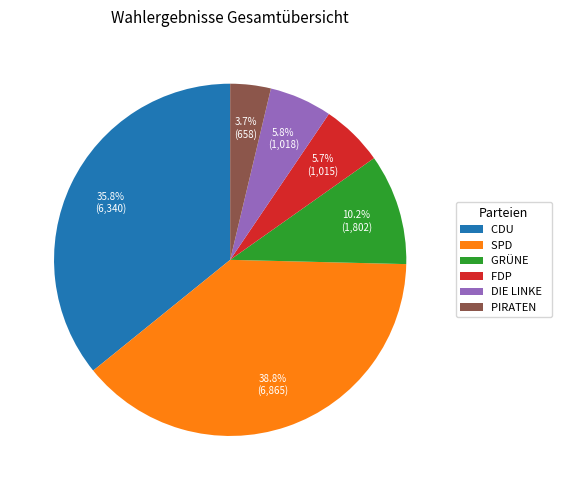

Which has a higher value, SPD or GRÜNE?

SPD